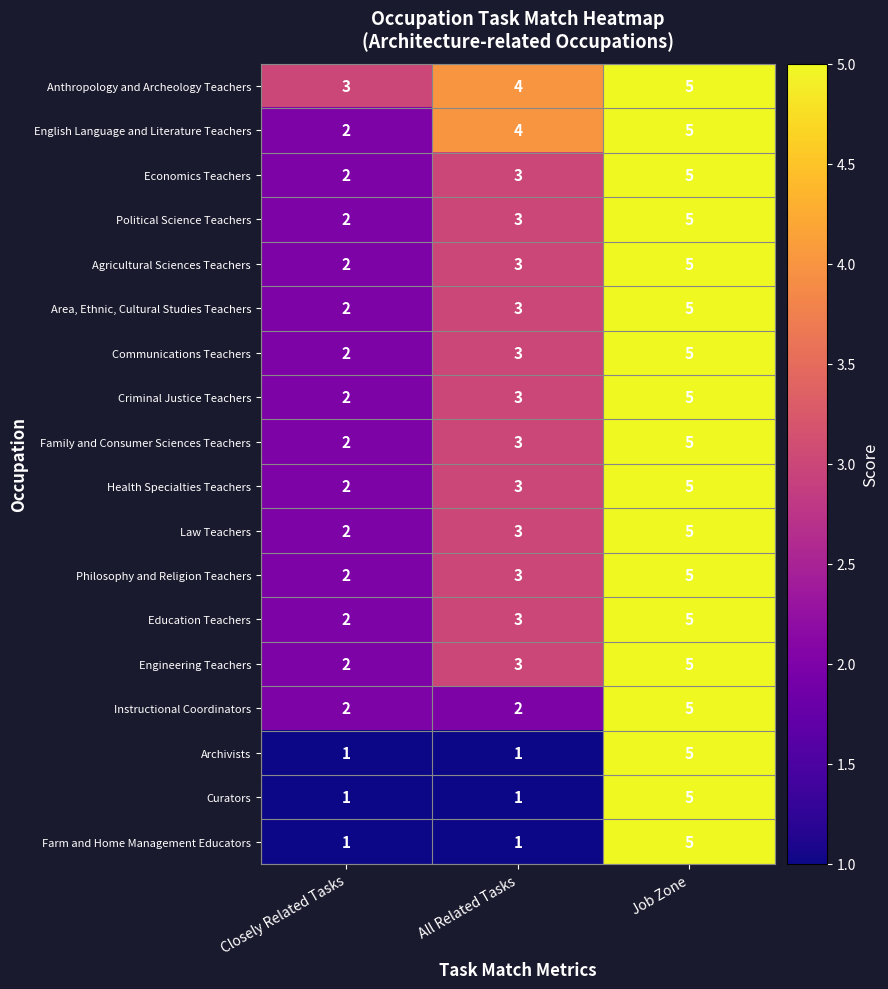

Count the number of categories in the chart.

3